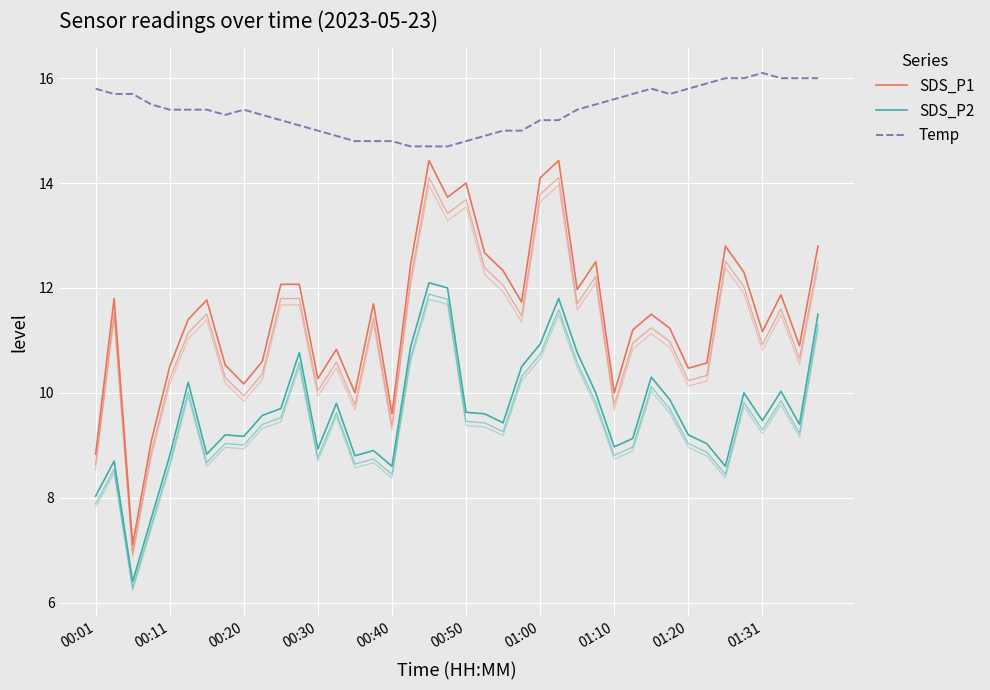

What is the value of the Temp point at the 18th from the left?

14.7